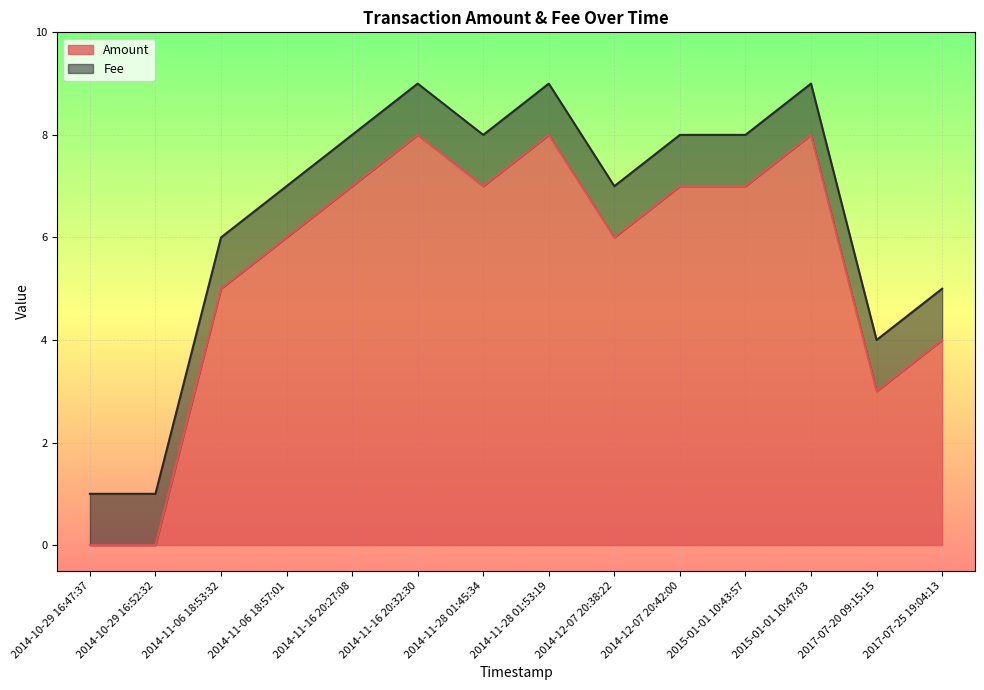

Where does the data first go above 7?

2014-11-16 20:32:30